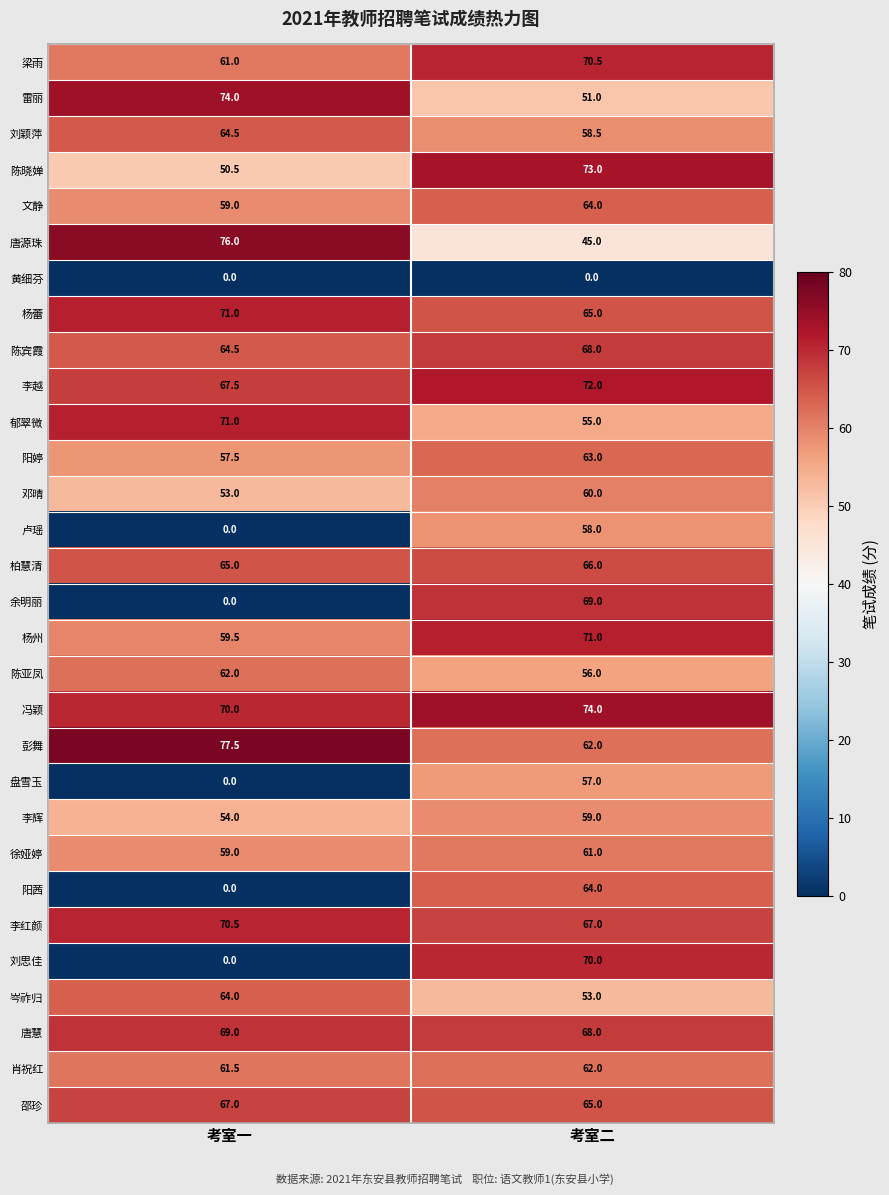

Is it true that 邵珍 equals 108.5 at 考室二?

False